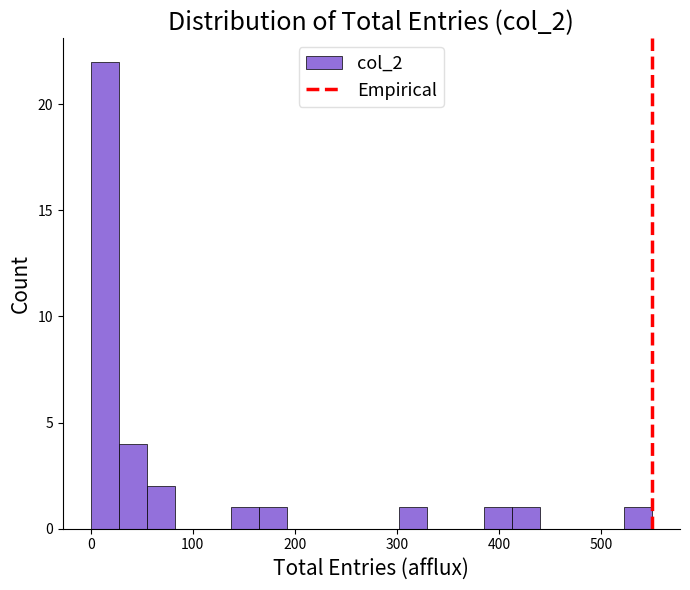

Around what value on the x-axis is the tallest bar? Give the approximate position of its centre, as read against the axis.

10